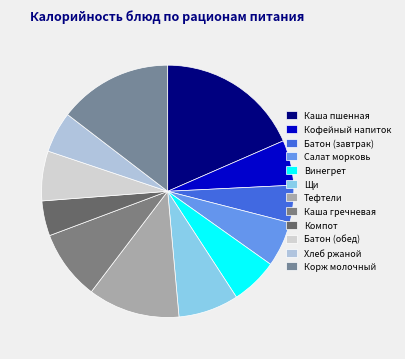

What is the smallest slice in the pie chart?

Компот из кураги